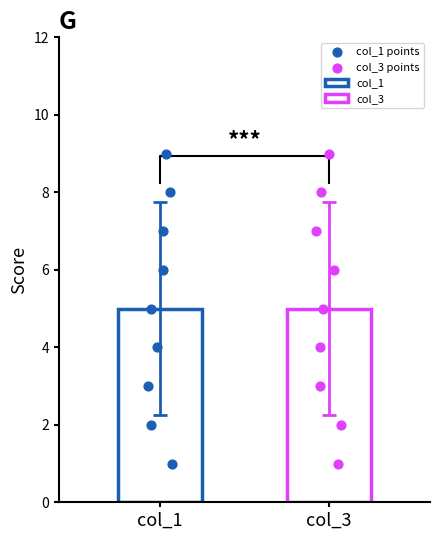

Which series contains the lowest Y value?

col_1 points